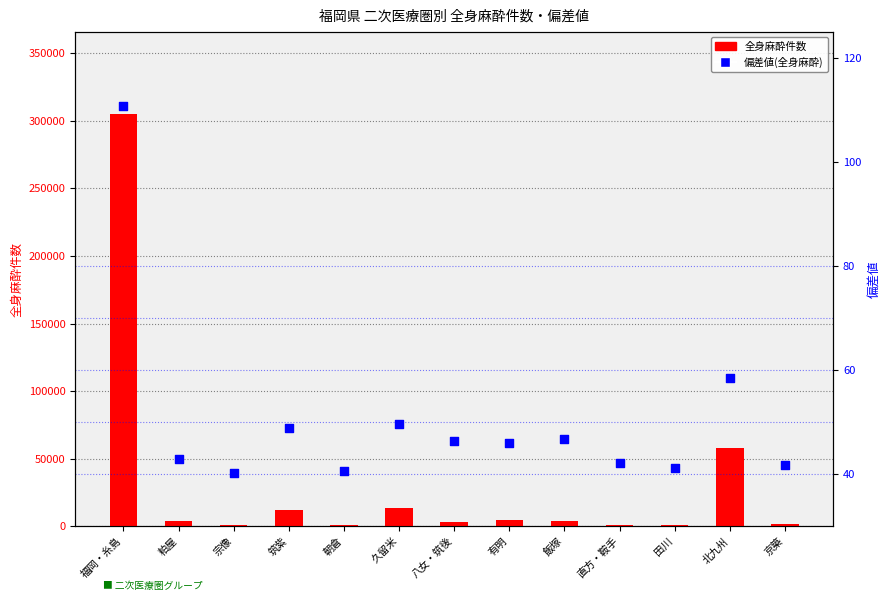

Which series reaches the minimum Y coordinate?

偏差値(全身麻酔)